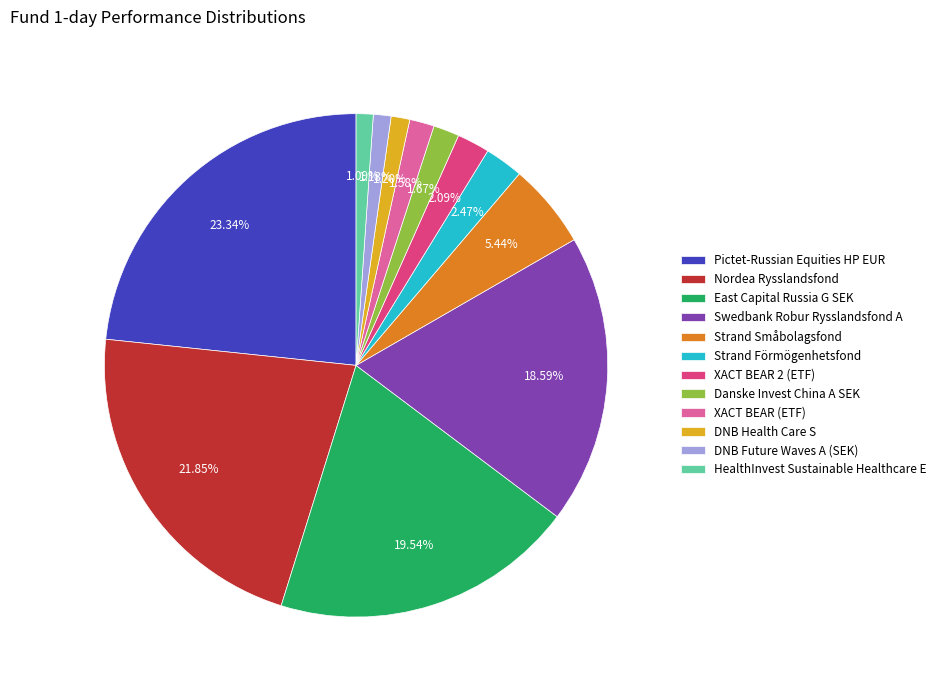

To the nearest percent, what is the combined percentage of DNB Future Waves A (SEK) and Strand Förmögenhetsfond?

4%